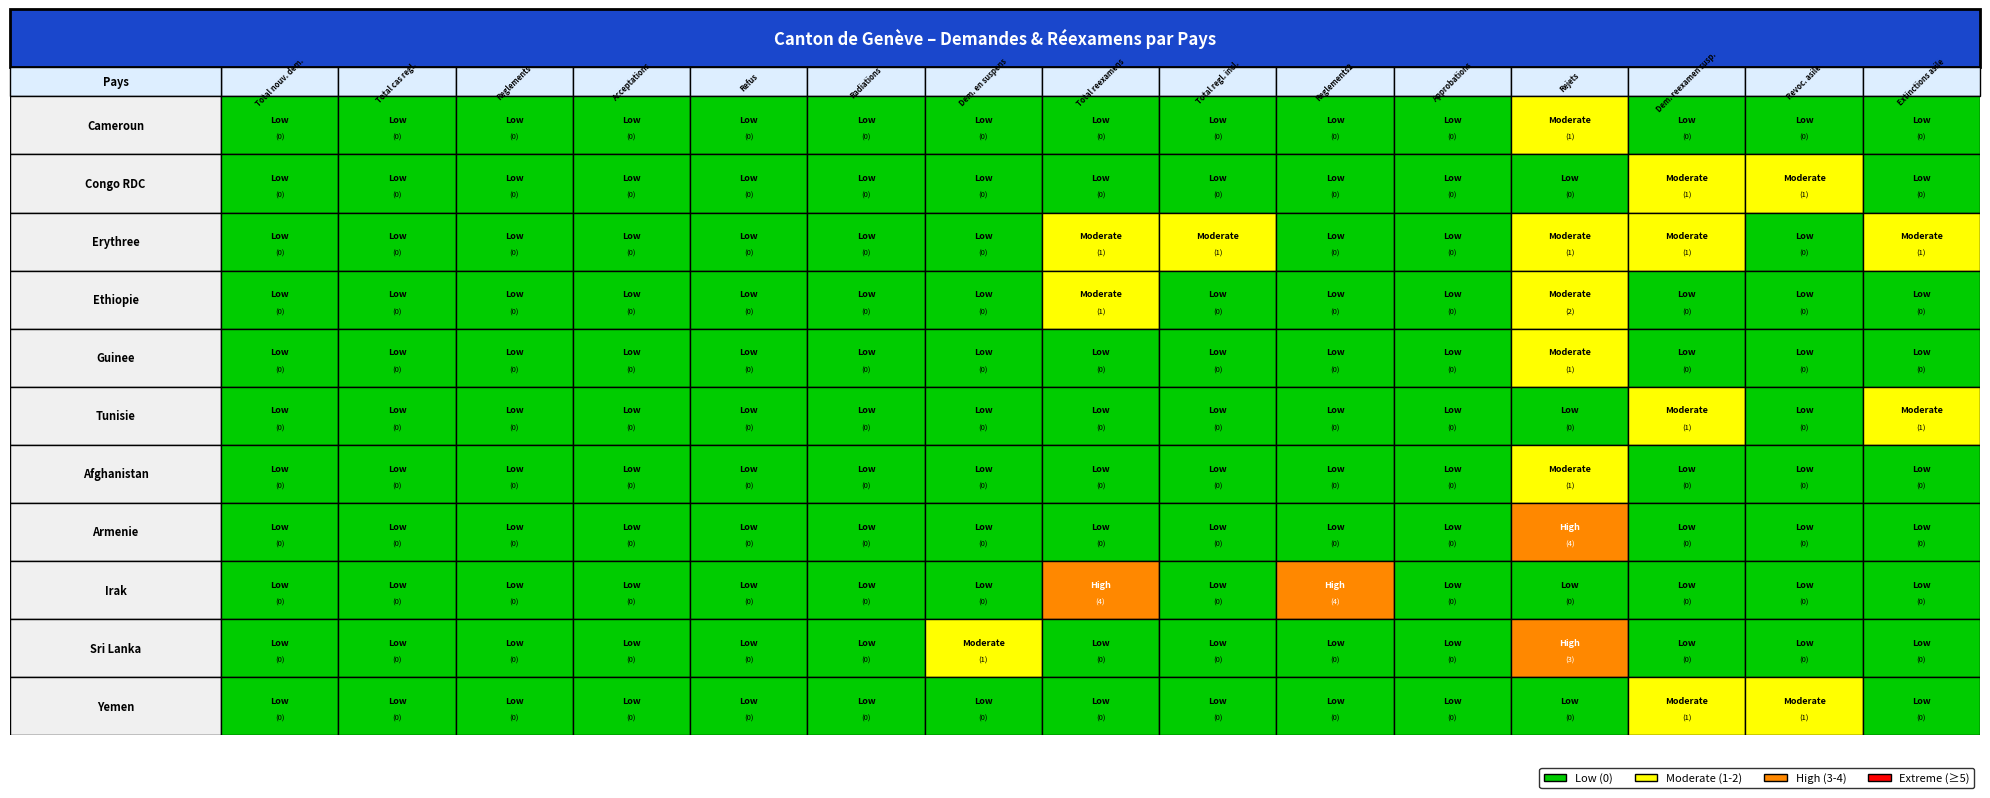

Rank the categories by Yemen value from lowest to highest.

0, 1, 2, 3, 4, 5, 6, 7, 8, 9, 10, 11, 14, 12, 13